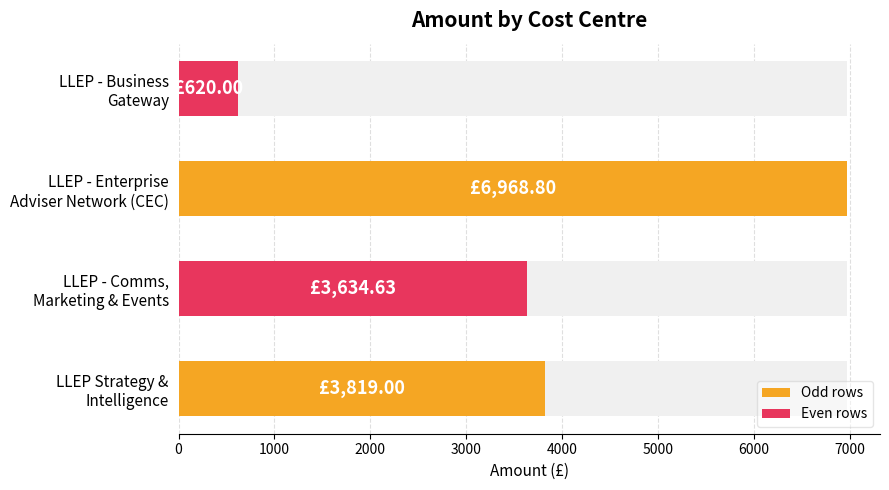

How many values exceed 3819?

1